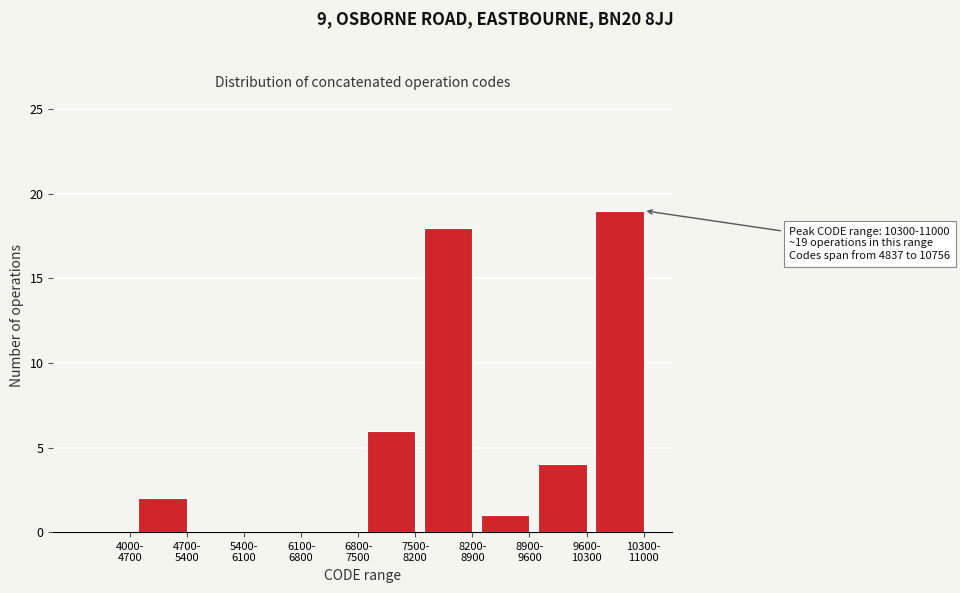

What is the greatest value displayed?

19